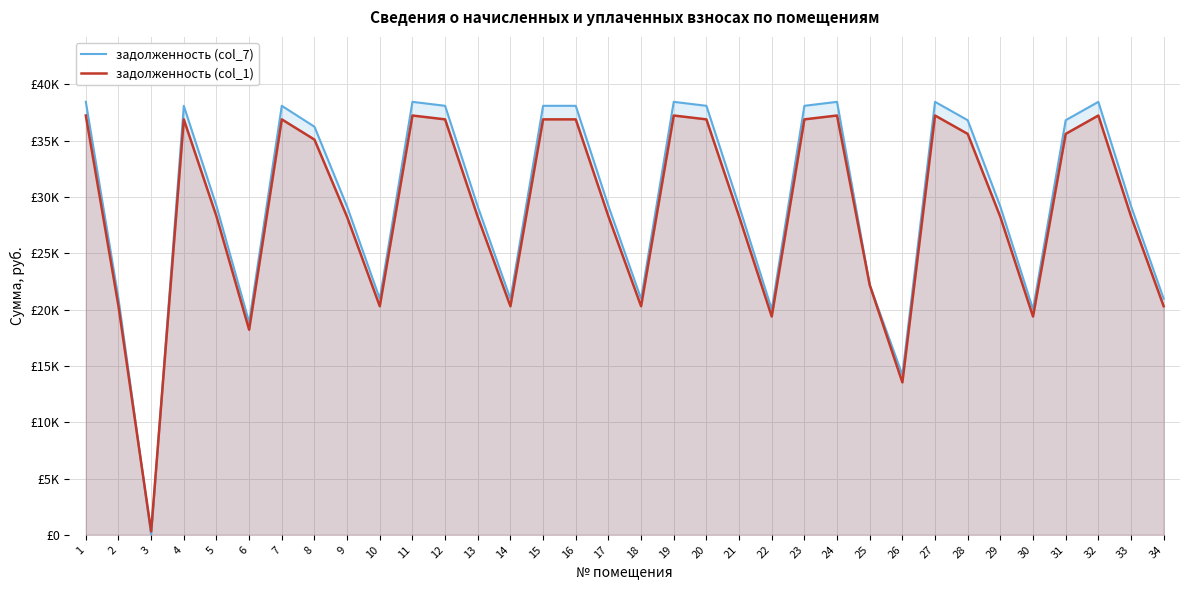

Reading left to right, list all the values displayed in this chart.

задолженность (col_7): 1=38459.1	2=20966.9	3=0.7	4=38105.8	5=29212.3	6=18879.9	7=38105.8	8=36250.5	9=29153.6	10=20966.9	11=38459.1	12=38105.8	13=29153.6	14=20966.9	15=38105.8	16=38105.8	17=29212.3	18=20966.9	19=38459.1	20=38105.8	21=29212.3	22=20024.6	23=38105.8	24=38459.1	25=22195.5	26=14202.9	27=38459.1	28=36826.6	29=29153.6	30=20024.6	31=36827.1	32=38459.1	33=29212.3	34=20966.9
задолженность (col_1): 1=37244.5	2=20304.7	3=297.1	4=36902.4	5=28289.8	6=18217.7	7=36902.4	8=35105.6	9=28232.9	10=20304.7	11=37244.5	12=36902.4	13=28232.9	14=20304.7	15=36902.4	16=36902.4	17=28289.8	18=20304.7	19=37244.5	20=36902.4	21=28289.8	22=19392.2	23=36902.4	24=37244.5	25=22195.9	26=13540.7	27=37244.5	28=35612.0	29=28232.9	30=19392.2	31=35612.5	32=37244.5	33=28289.8	34=20304.7